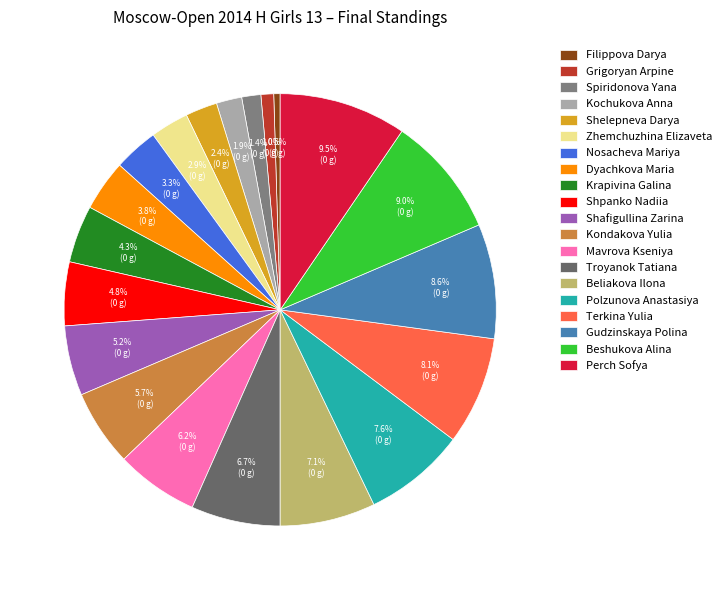

What percentage do Beliakova Ilona and Krapivina Galina together represent?

11.4%